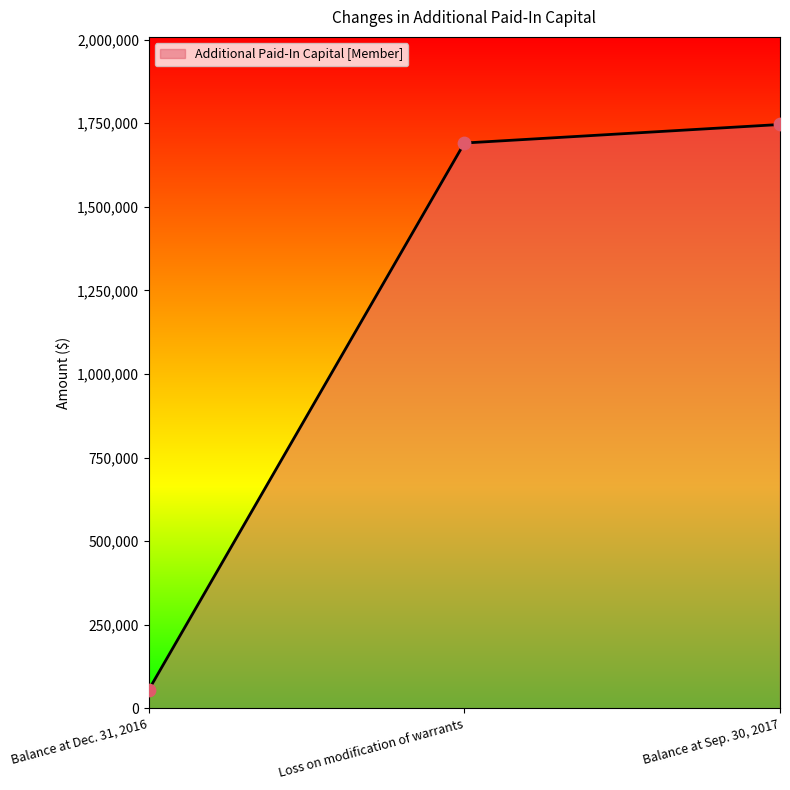

What is the ratio of the value at Loss on modification of warrants to the value at Balance at Sep. 30, 2017?

1.0